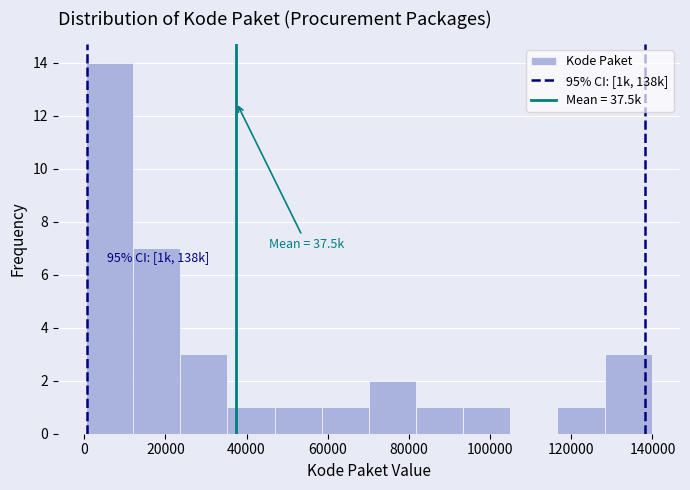

Over which range of the x-axis is the bar tallest?

0 to 12000